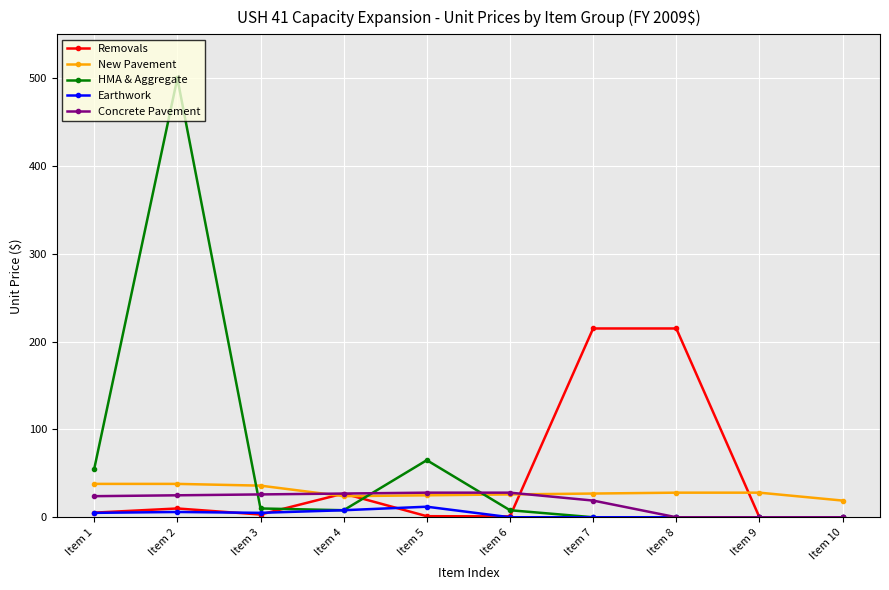

How many values in the New Pavement series are below 28?

5